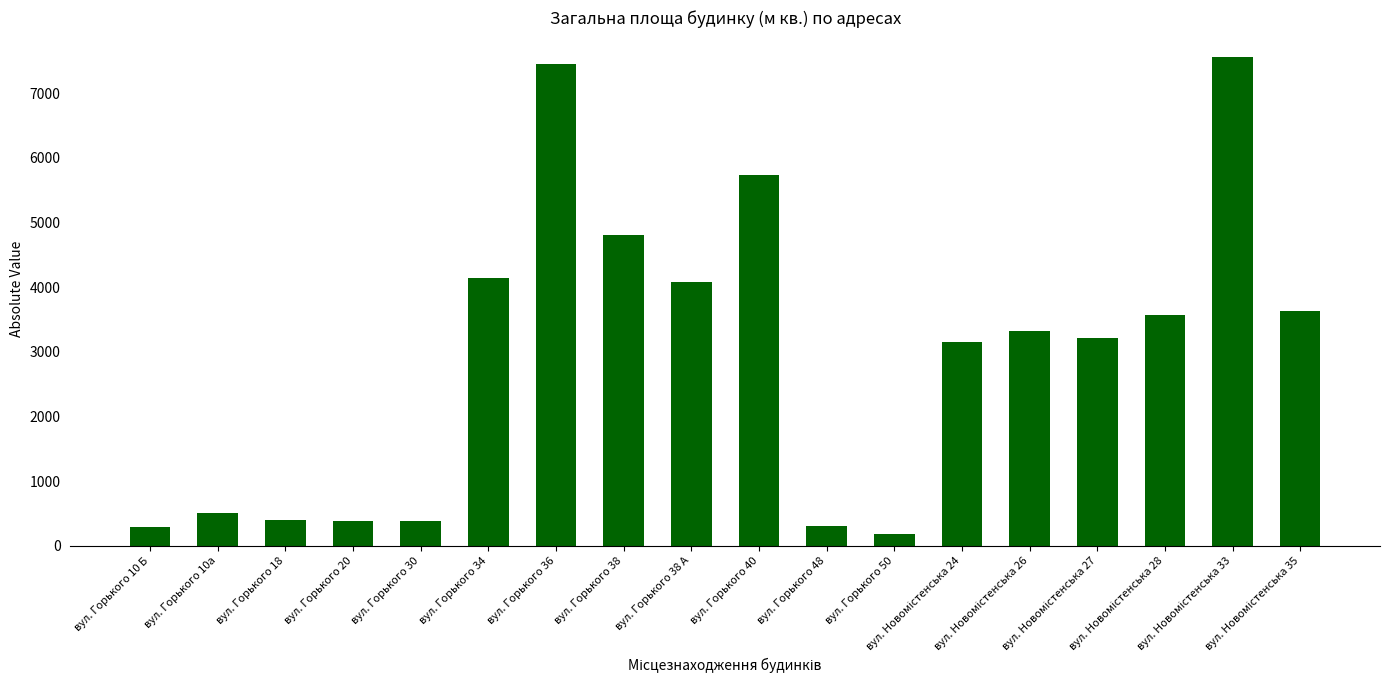

What is the ratio of the value at вул. Горького 18 to the value at вул. Горького 34?

0.1